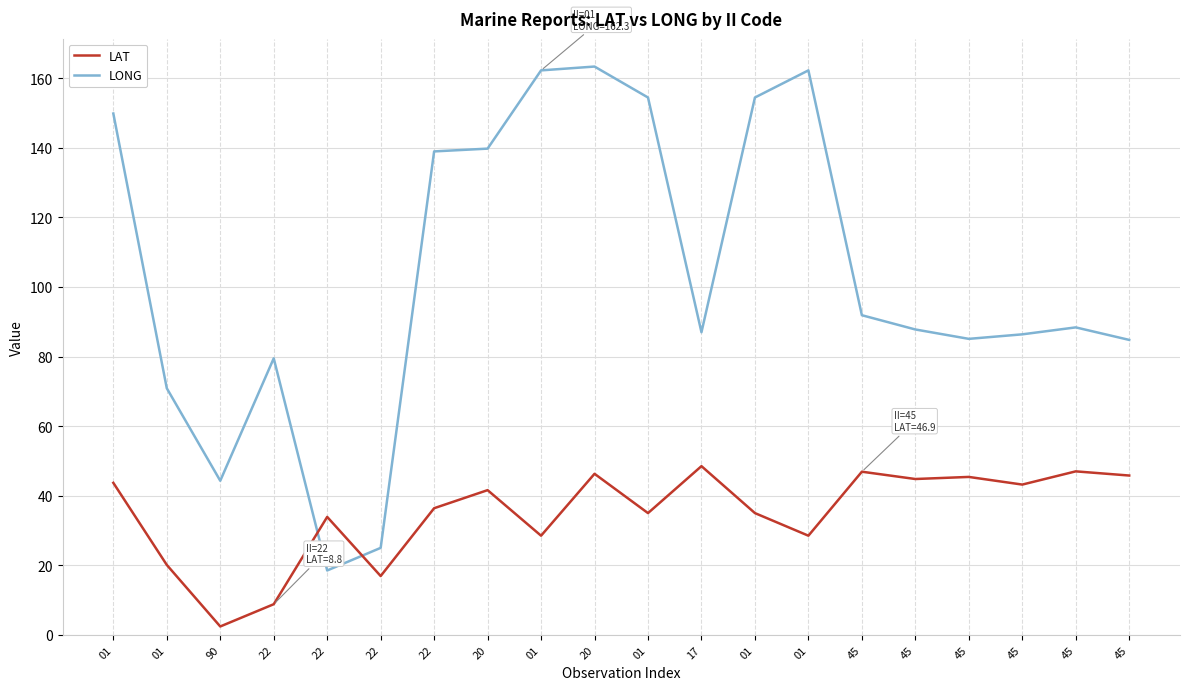

Reading right to left, list all the values displayed in this chart.

LAT: 45=45.8	45=47.0	45=43.2	45=45.4	45=44.8	45=46.9	01=28.5	01=35.0	17=48.5	01=35.0	20=46.3	01=28.5	20=41.6	22=36.4	22=16.9	22=33.9	22=8.8	90=2.4	01=20.1	01=43.7
LONG: 45=84.8	45=88.4	45=86.4	45=85.1	45=87.8	45=91.9	01=162.3	01=154.5	17=87.0	01=154.5	20=163.4	01=162.3	20=139.8	22=139.0	22=25.0	22=18.5	22=79.5	90=44.3	01=70.9	01=149.9